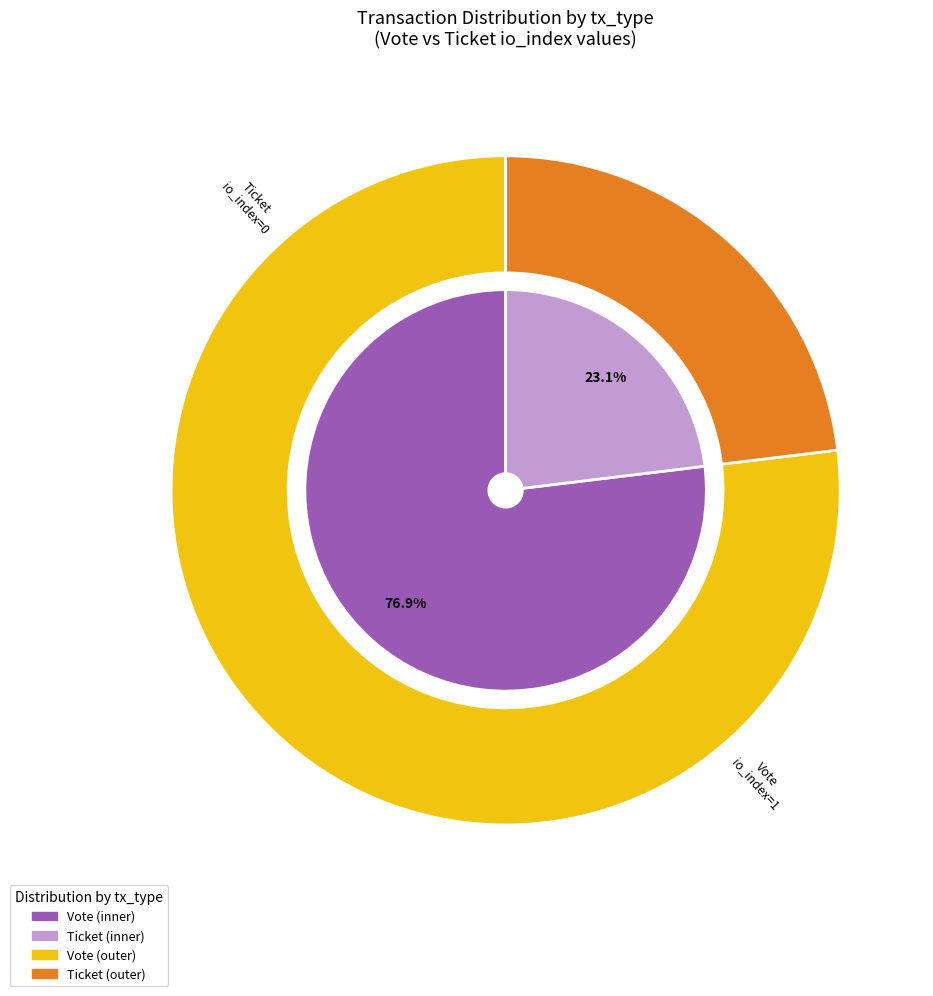

Count the number of slices in the pie.

2